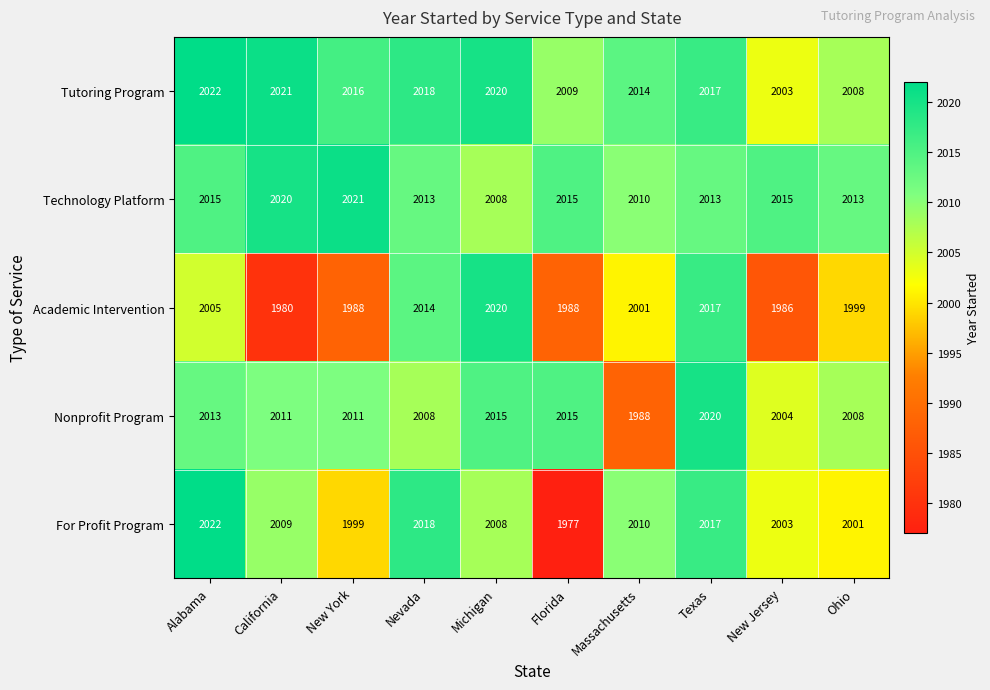

Which series changed the most between California and New Jersey?

Tutoring Program